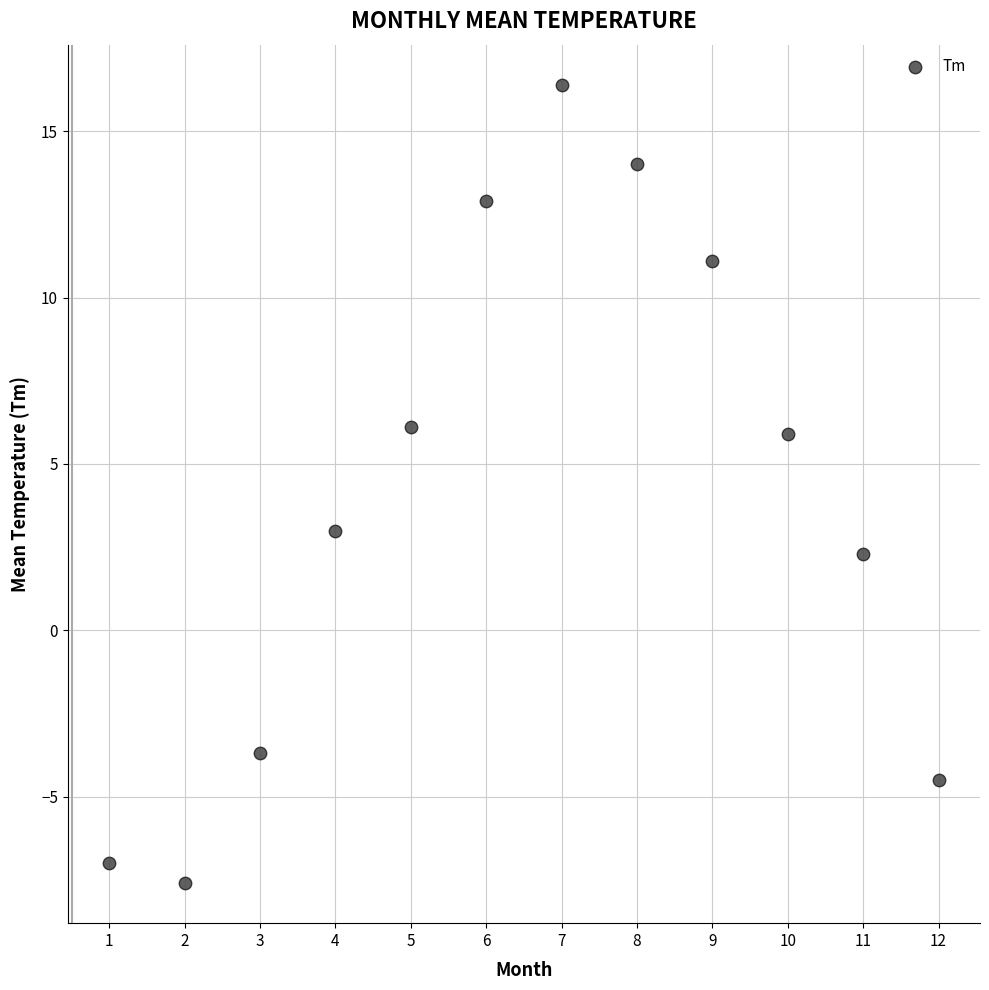

What is the average X value?

6.5